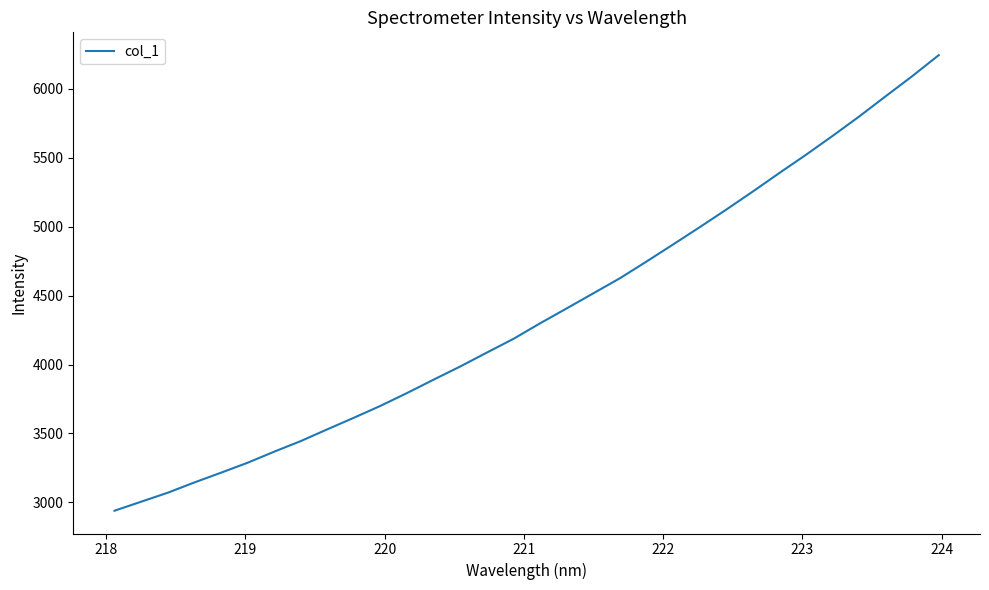

What is the difference between the maximum and minimum values?

3305.4